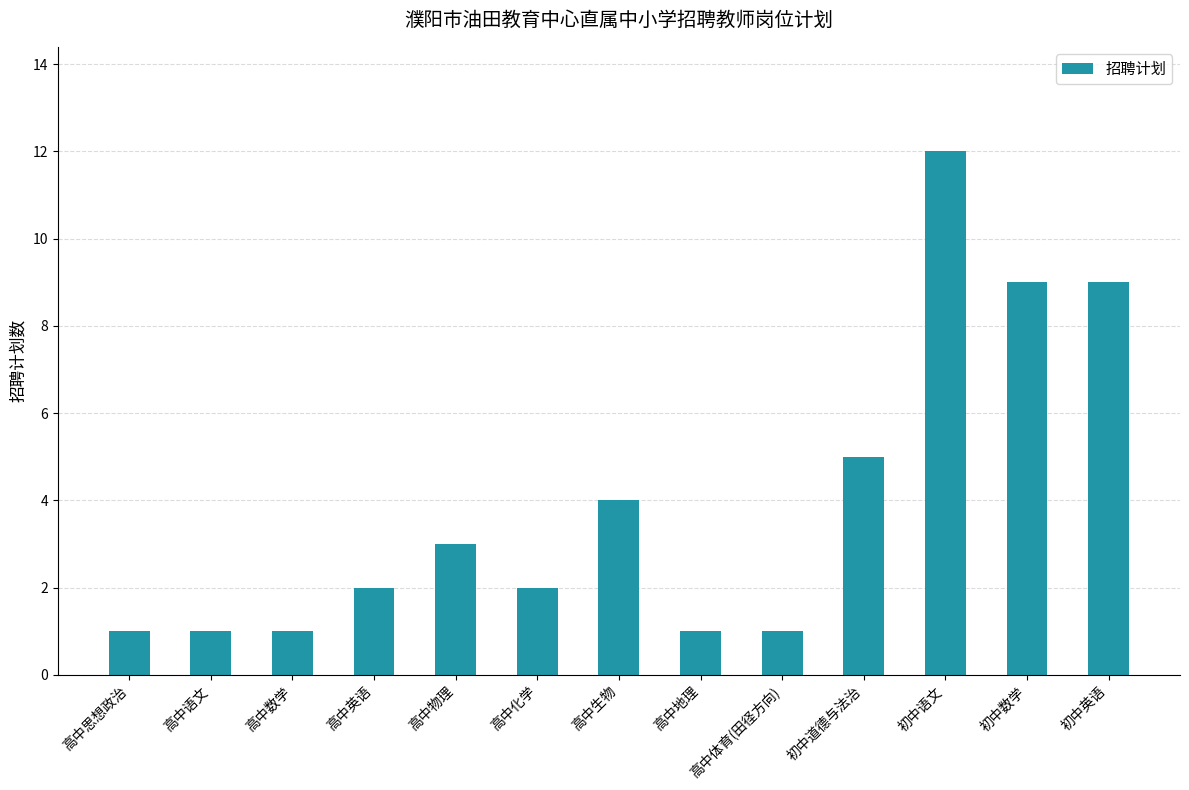

Reading left to right, extract all data points from this chart.

高中思想政治=1	高中语文=1	高中数学=1	高中英语=2	高中物理=3	高中化学=2	高中生物=4	高中地理=1	高中体育(田径方向)=1	初中道德与法治=5	初中语文=12	初中数学=9	初中英语=9